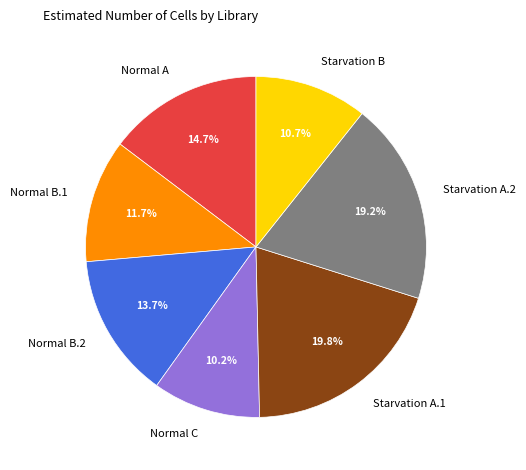

How much of the chart is everything except Normal A?

85.3%